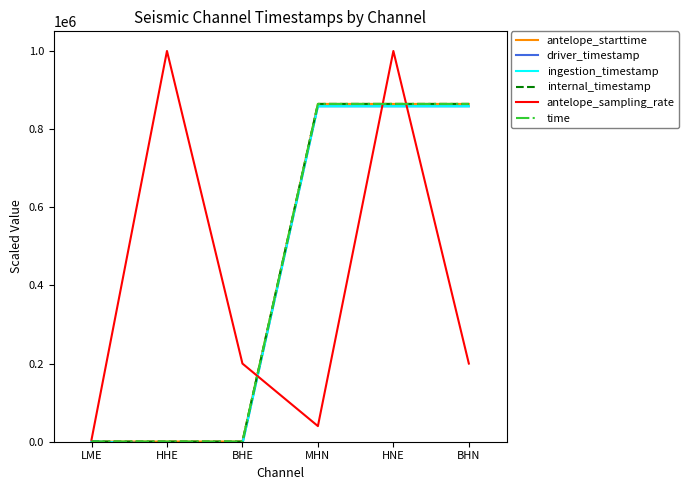

Does the chart display data point markers on the line(s)?

No